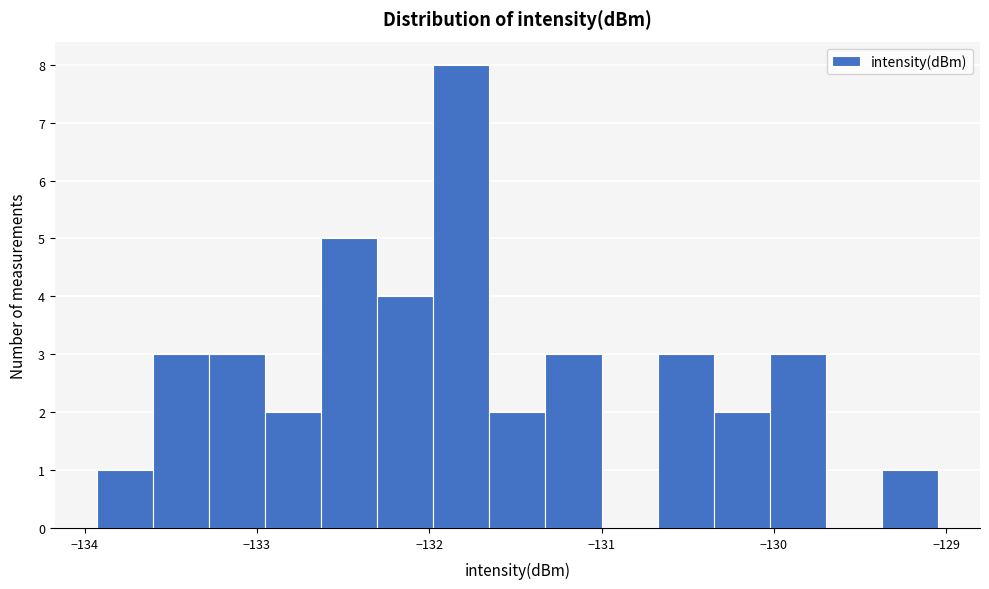

Around what value on the x-axis is the tallest bar? Give the approximate position of its centre, as read against the axis.

-131.8